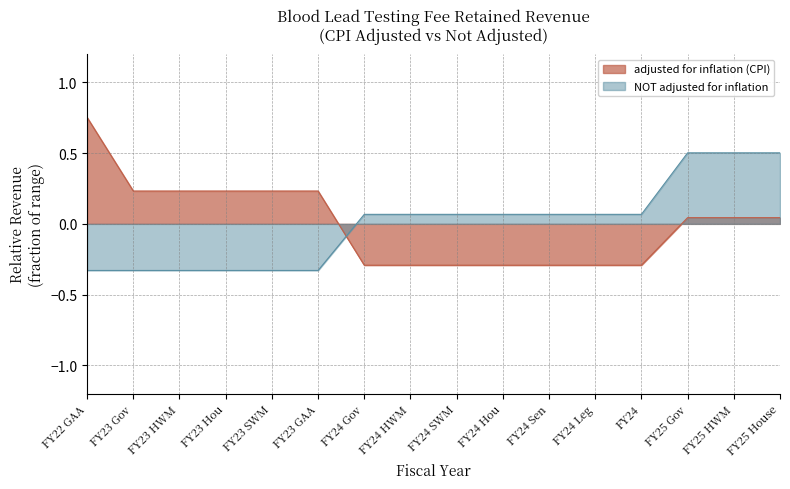

What is the minimum value shown in the chart?

-0.3